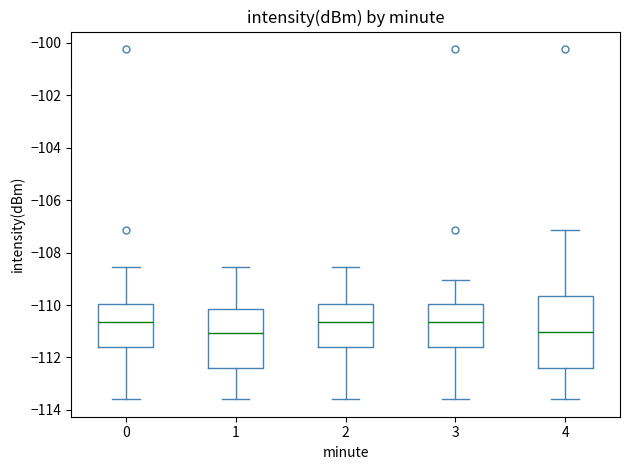

Reading left to right, read every box against the y-axis: the position of its median line, the range the box covers, and the ends of its whiskers. The values are not printed on the chart, so give them approximately, as read against the axis.

0: median -110.6, box -111.6 to -110.0, whiskers -113.6 to -108.6
1: median -111.0, box -112.4 to -110.2, whiskers -113.6 to -108.6
2: median -110.6, box -111.6 to -110.0, whiskers -113.6 to -108.6
3: median -110.6, box -111.6 to -110.0, whiskers -113.6 to -109.0
4: median -111.0, box -112.4 to -109.6, whiskers -113.6 to -107.2